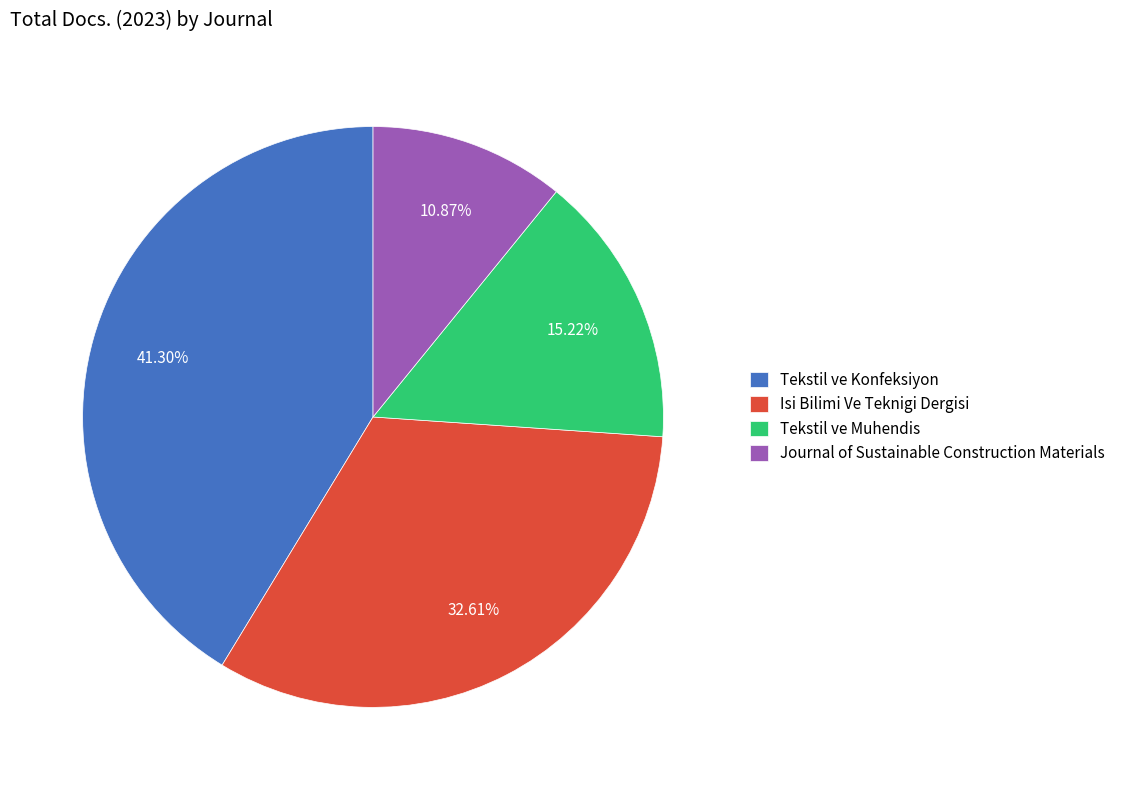

The Tekstil ve Muhendis slice represents 21% of the pie. True or false?

False